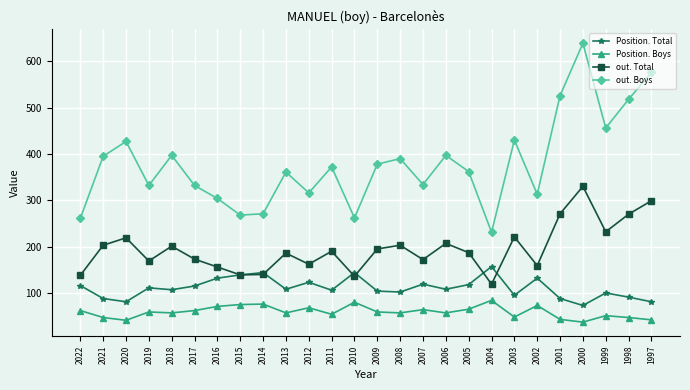

True or false: Position. Boys and out. Total cross at least once.

False